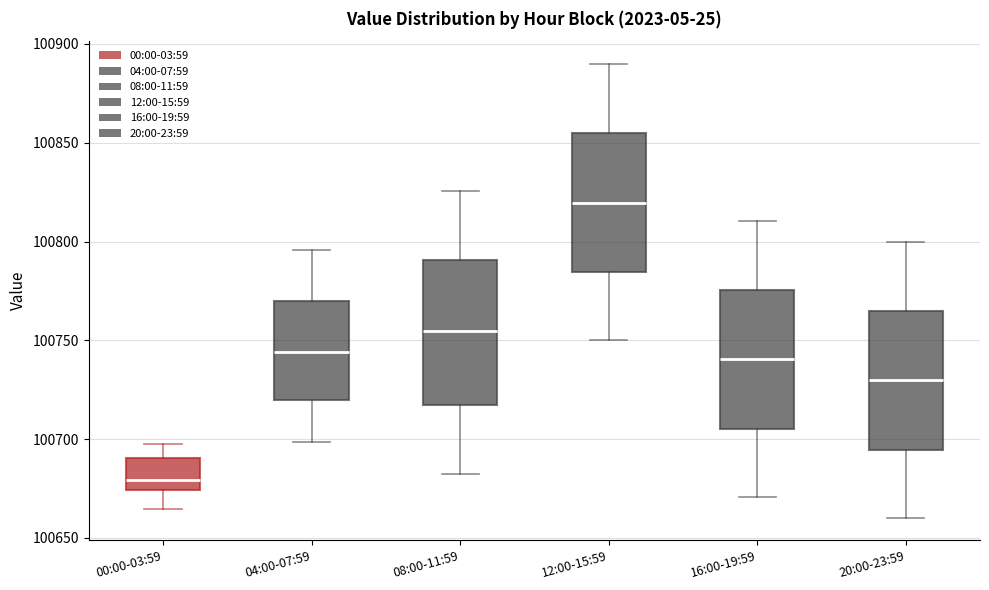

Which box has the lowest median line?

00:00-03:59